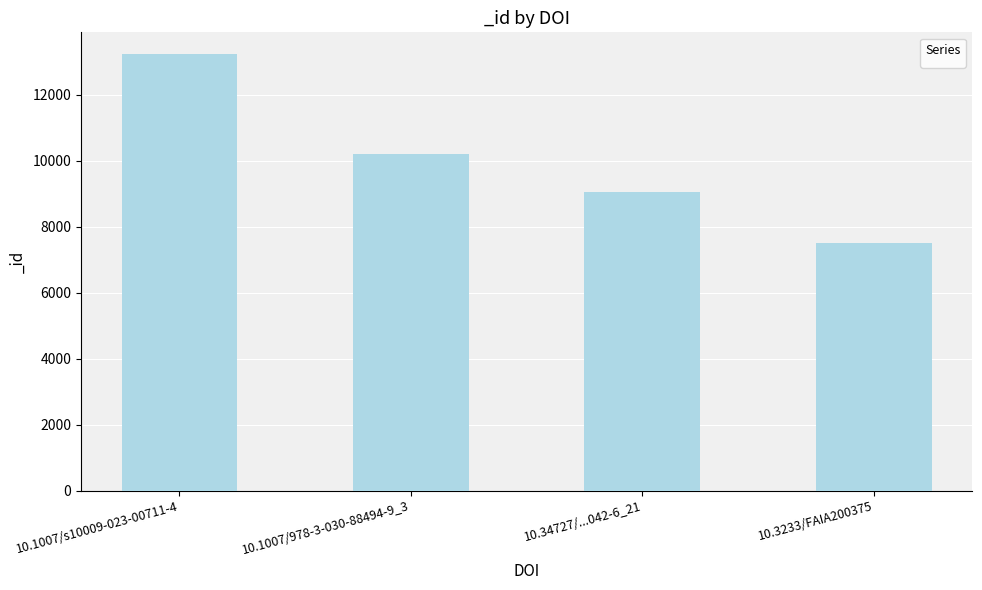

What is the sum of all values?

39985